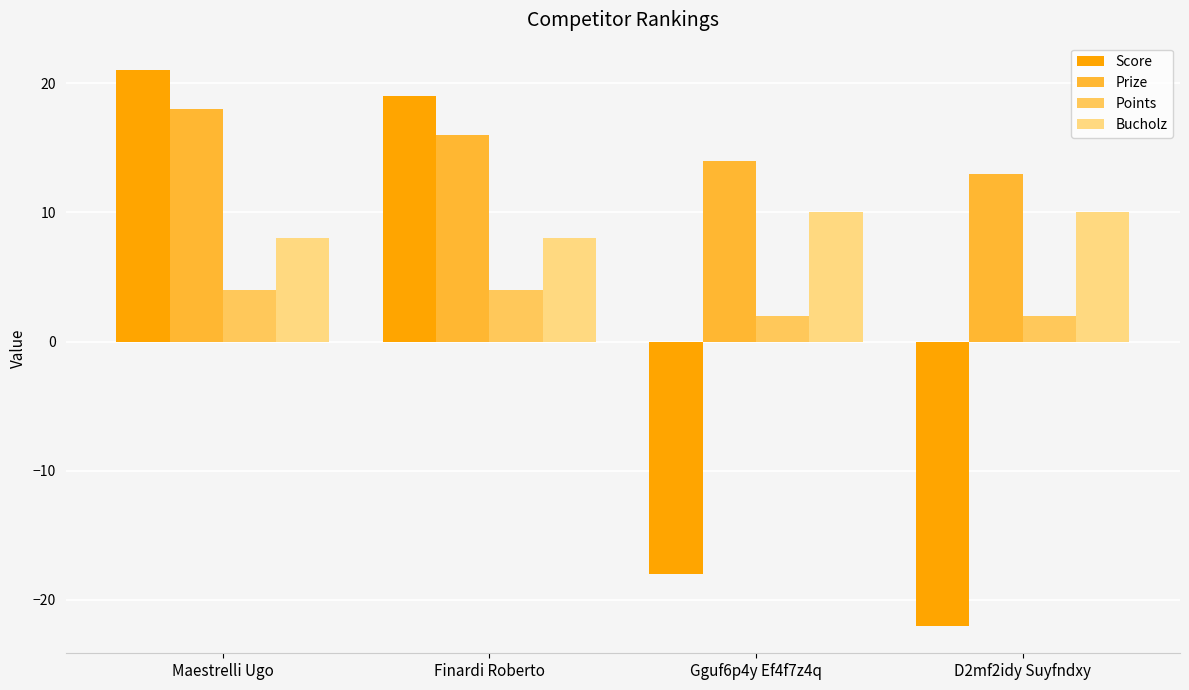

At which label does Score reach its peak?

Maestrelli Ugo